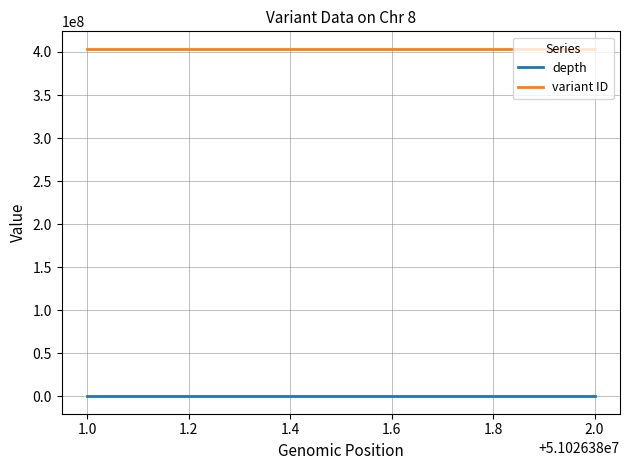

Is it true that variant ID equals 403772274 at 2.0?

True